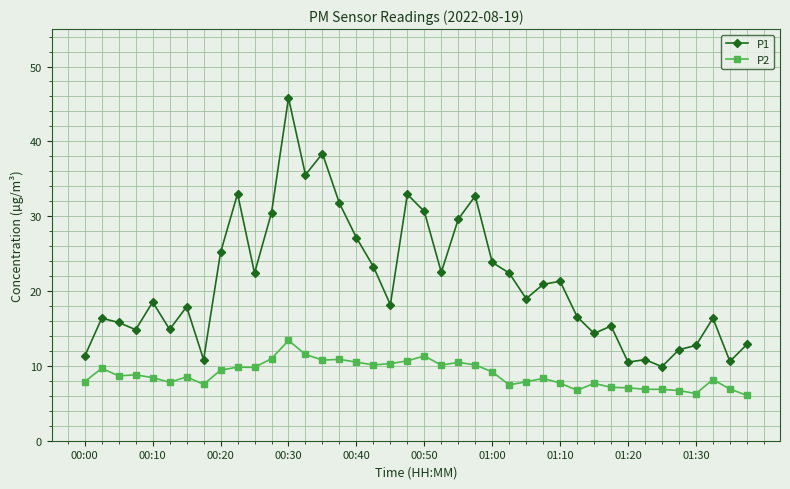

What is the value of the P2 point at the 35th from the left?

6.9